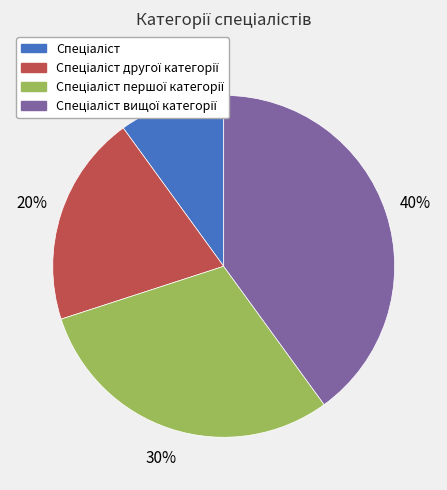

To the nearest percent, what is the average slice percentage?

25%